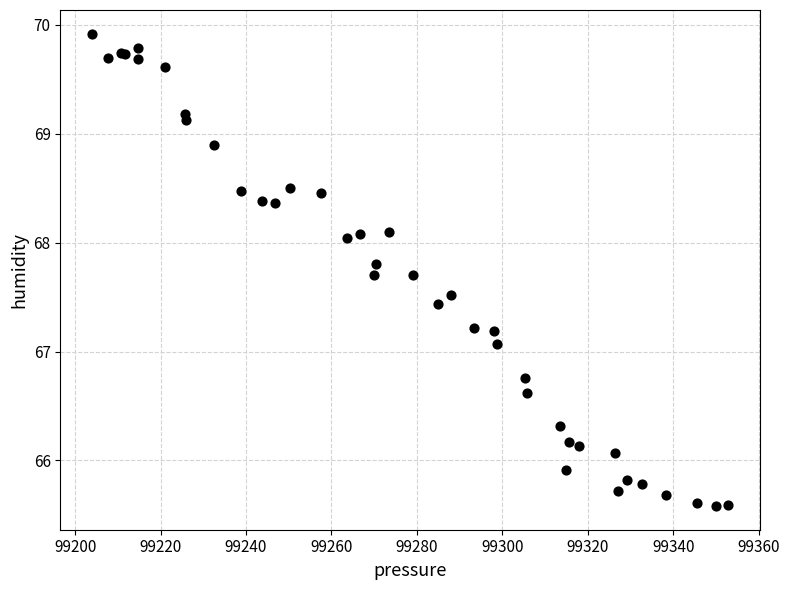

What Y value in the scatter plot is closest to 67?

67.1